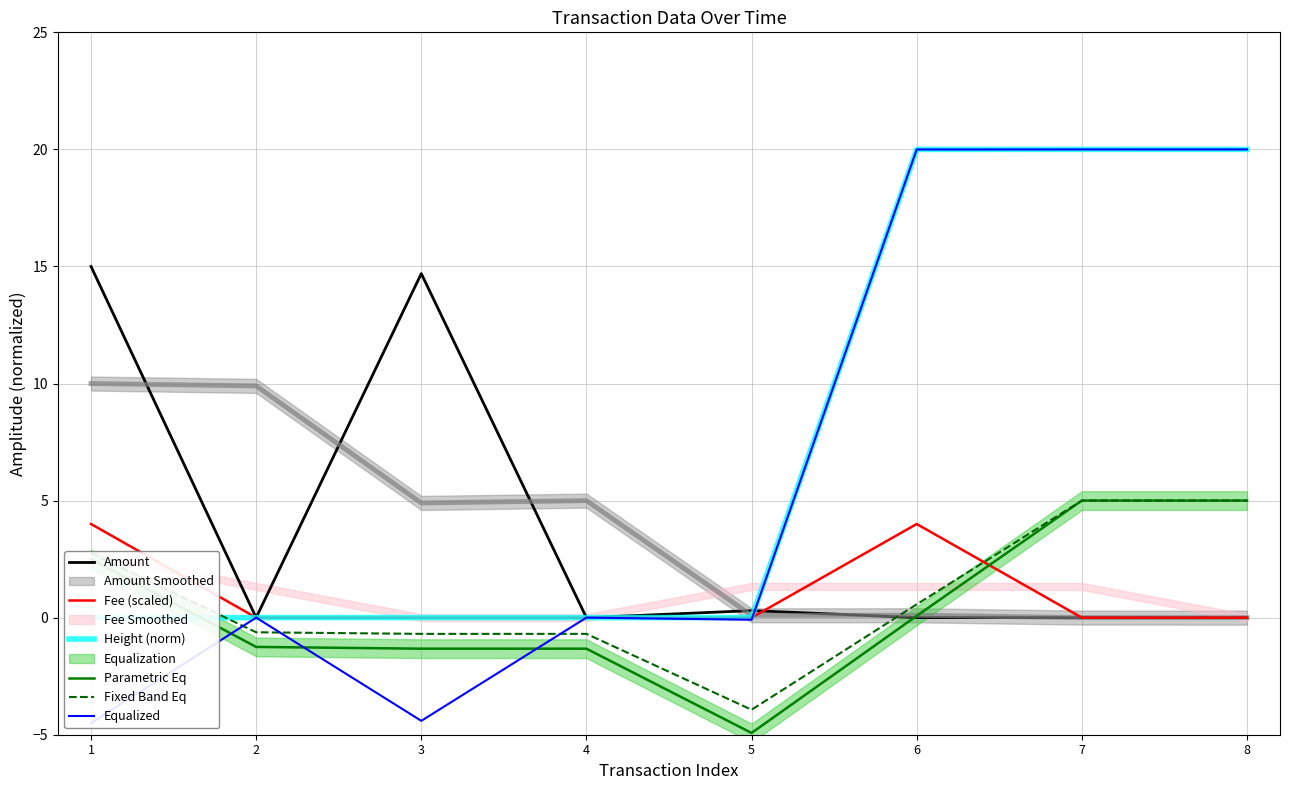

List the series in order of their peak value, highest first.

Height (norm), Equalized, Amount, Parametric Eq, Fixed Band Eq, Fee (scaled)